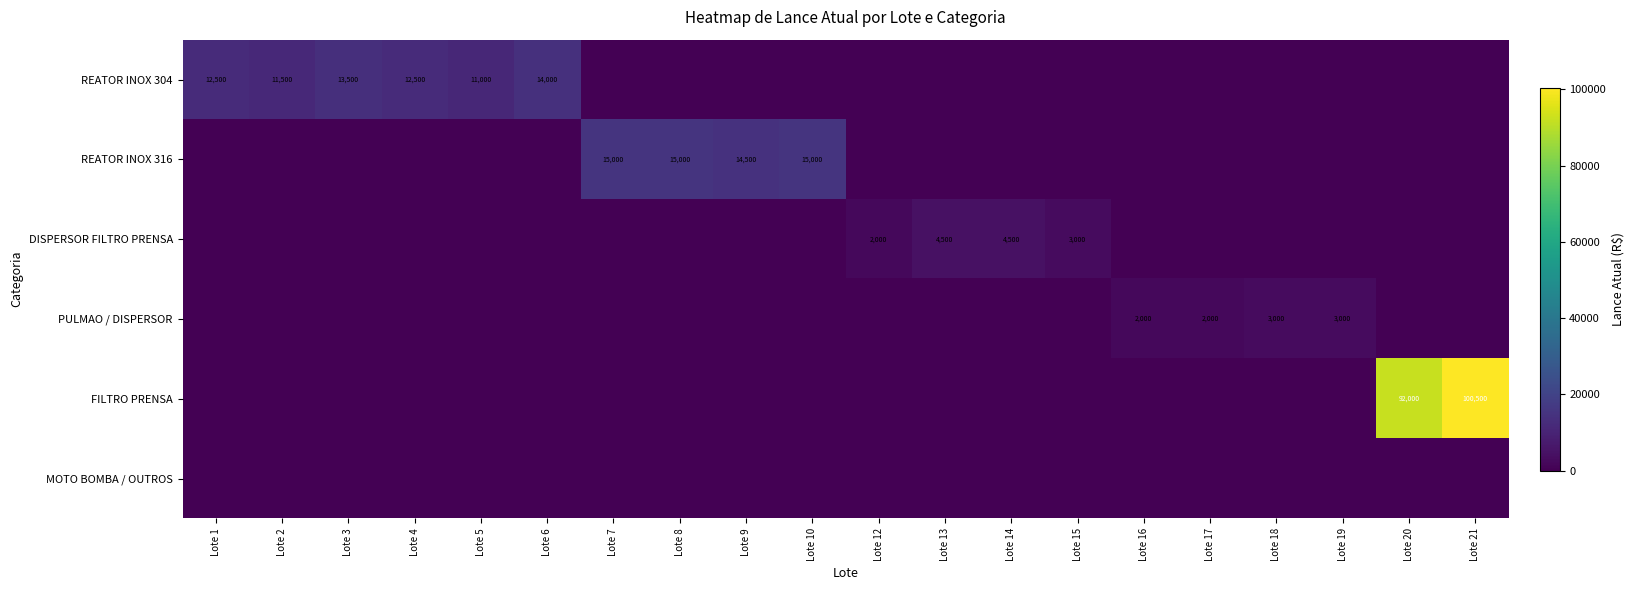

Is it true that REATOR INOX 304 equals 19902 at Lote 2?

False